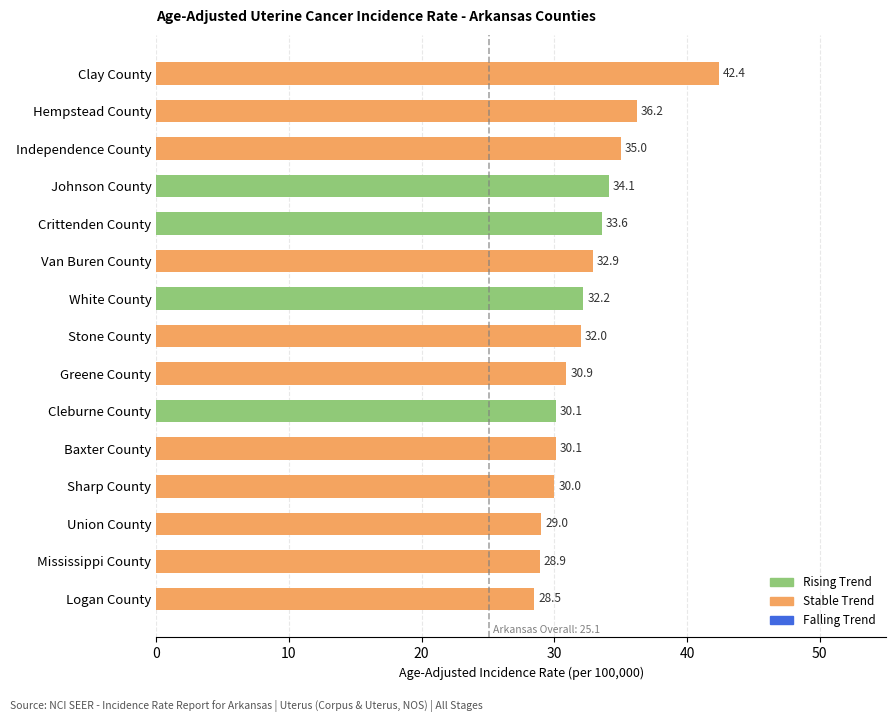

What is the label of the 5th bar from the top?

Crittenden County